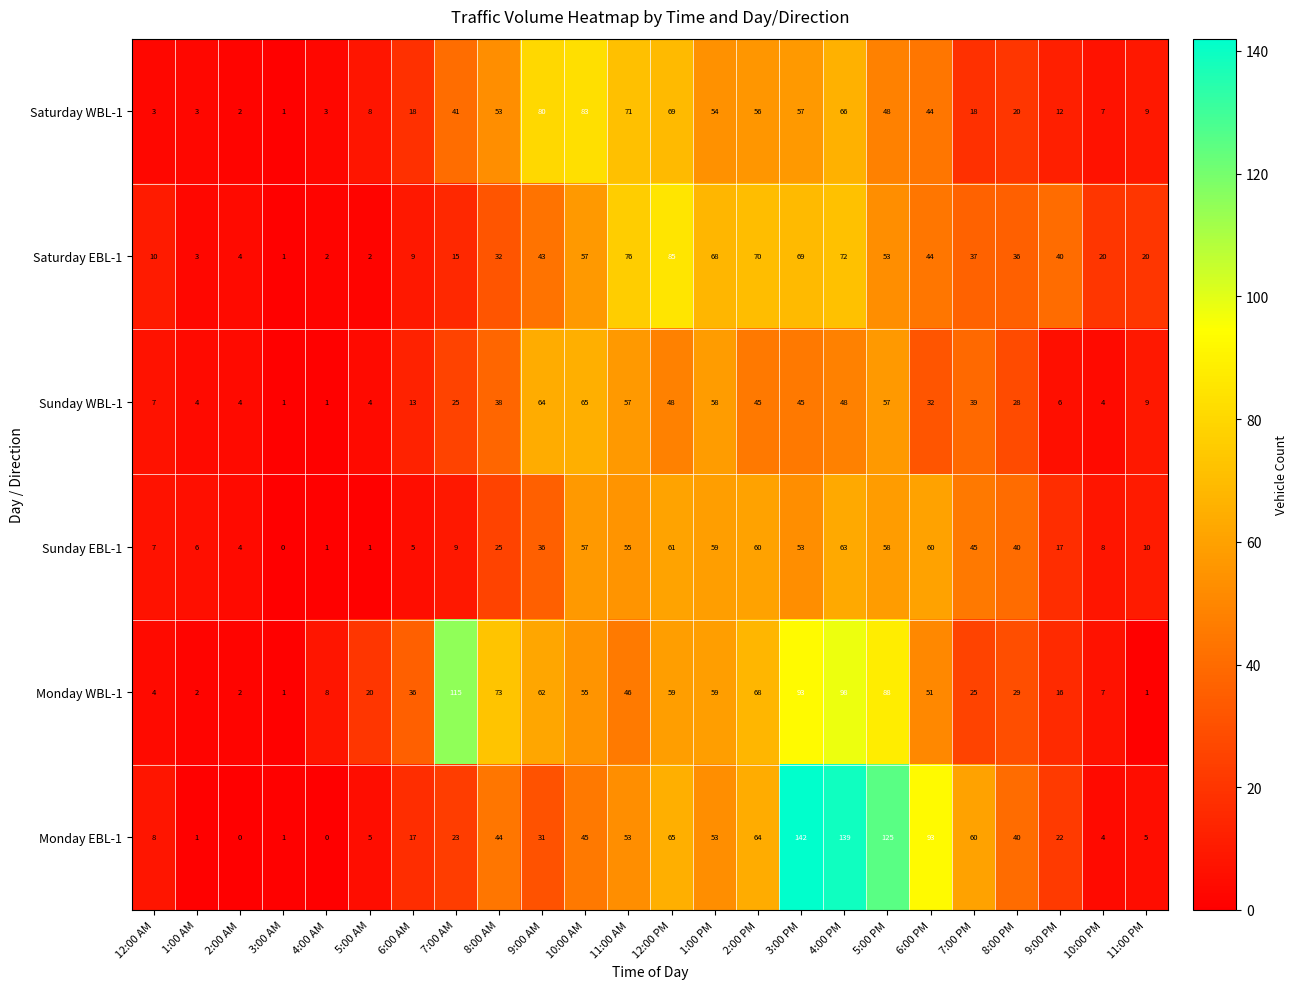

Rank the series by their maximum value, from highest to lowest.

Monday EBL-1, Monday WBL-1, Saturday EBL-1, Saturday WBL-1, Sunday WBL-1, Sunday EBL-1